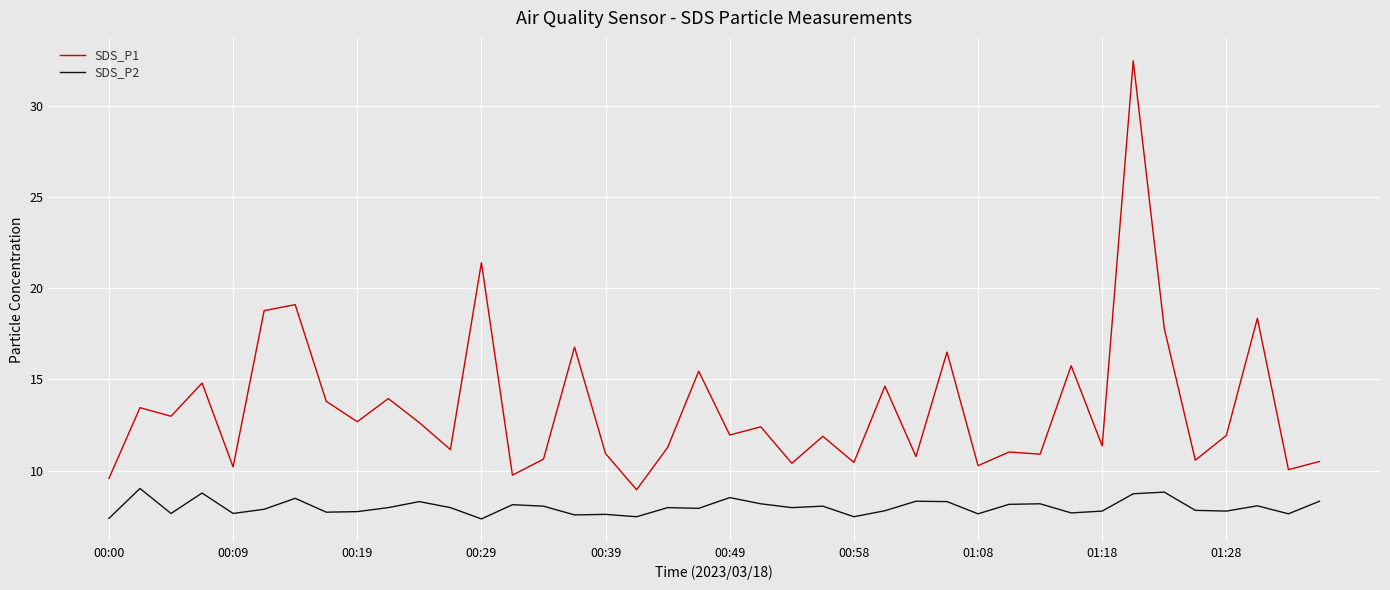

True or false: SDS_P1 and SDS_P2 cross at least once.

False